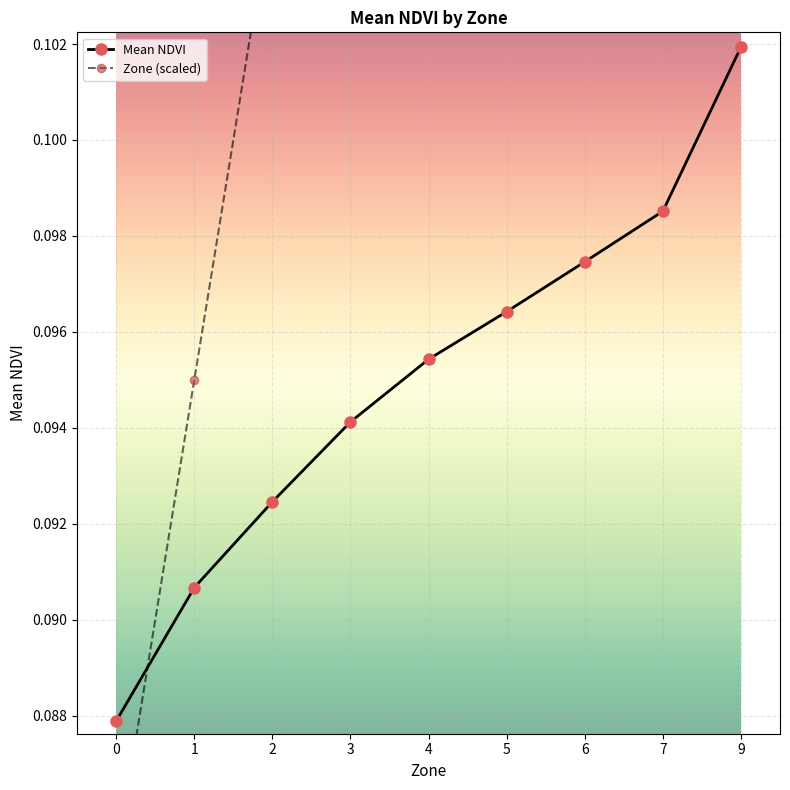

Which series has the widest spread of values?

Zone (scaled)